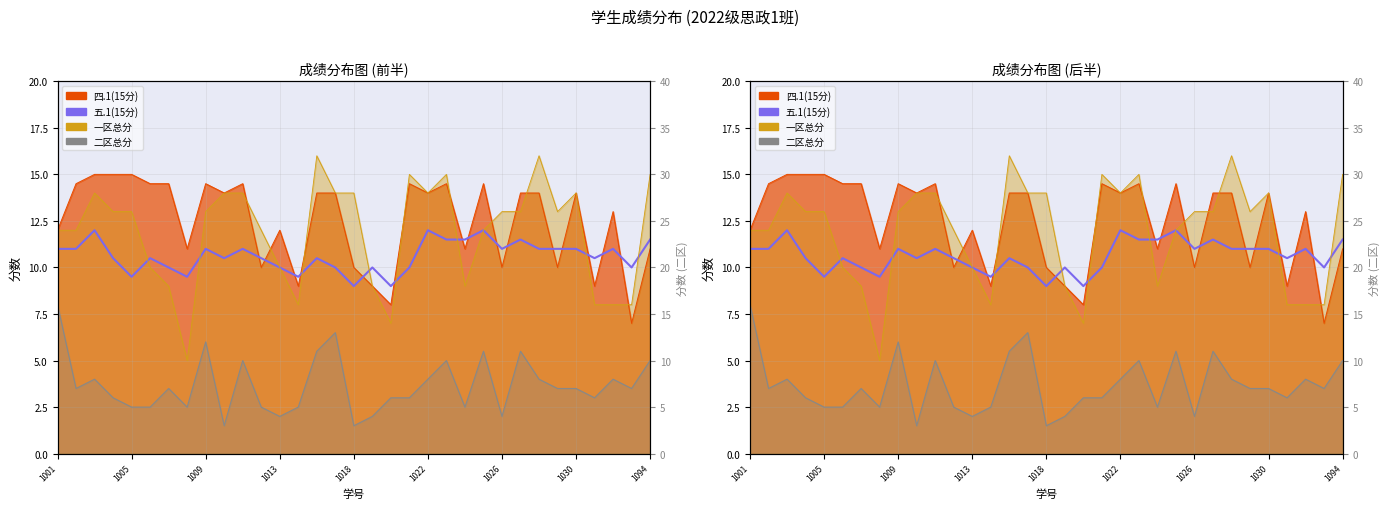

Is it true that the value at 25 is 2.9?

False